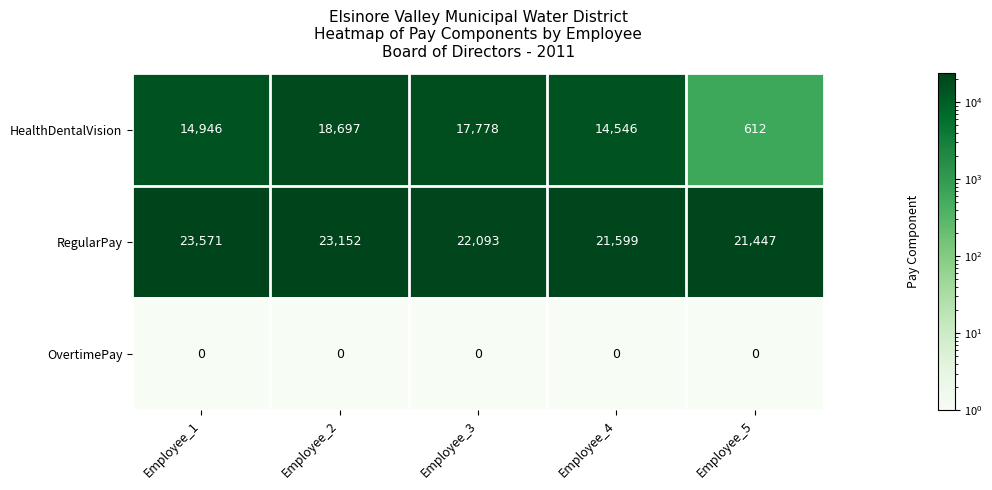

The value of HealthDentalVision at Employee_1 is 14946. True or false?

True